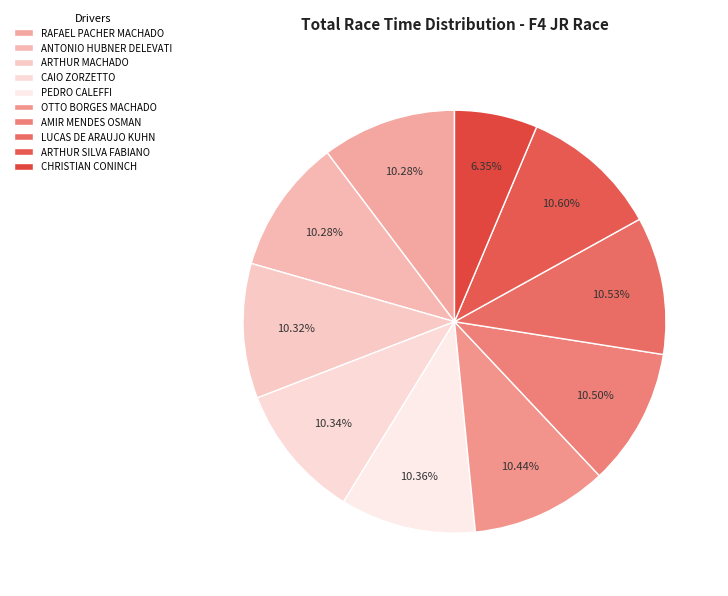

What is the smallest slice in the pie chart?

CHRISTIAN CONINCH